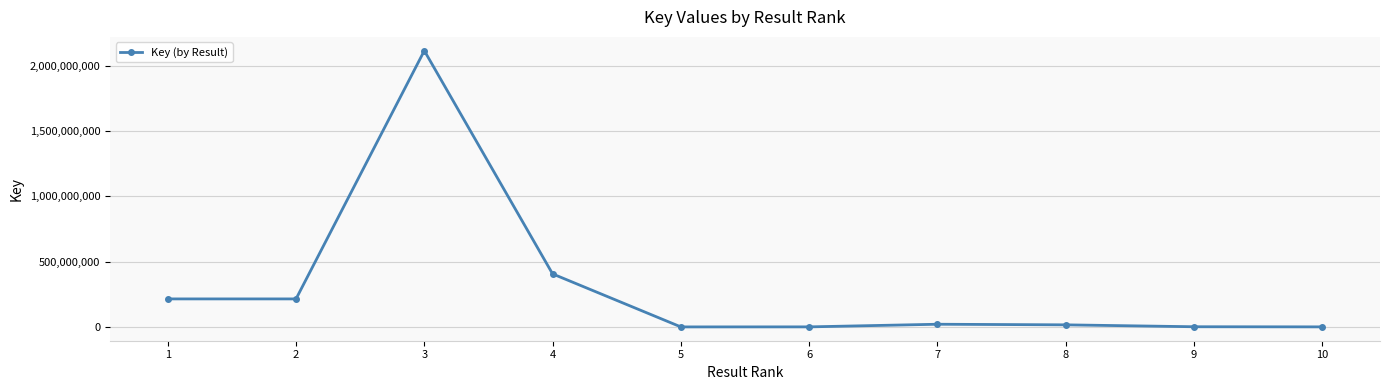

The value at 3 is 1088095953. True or false?

False